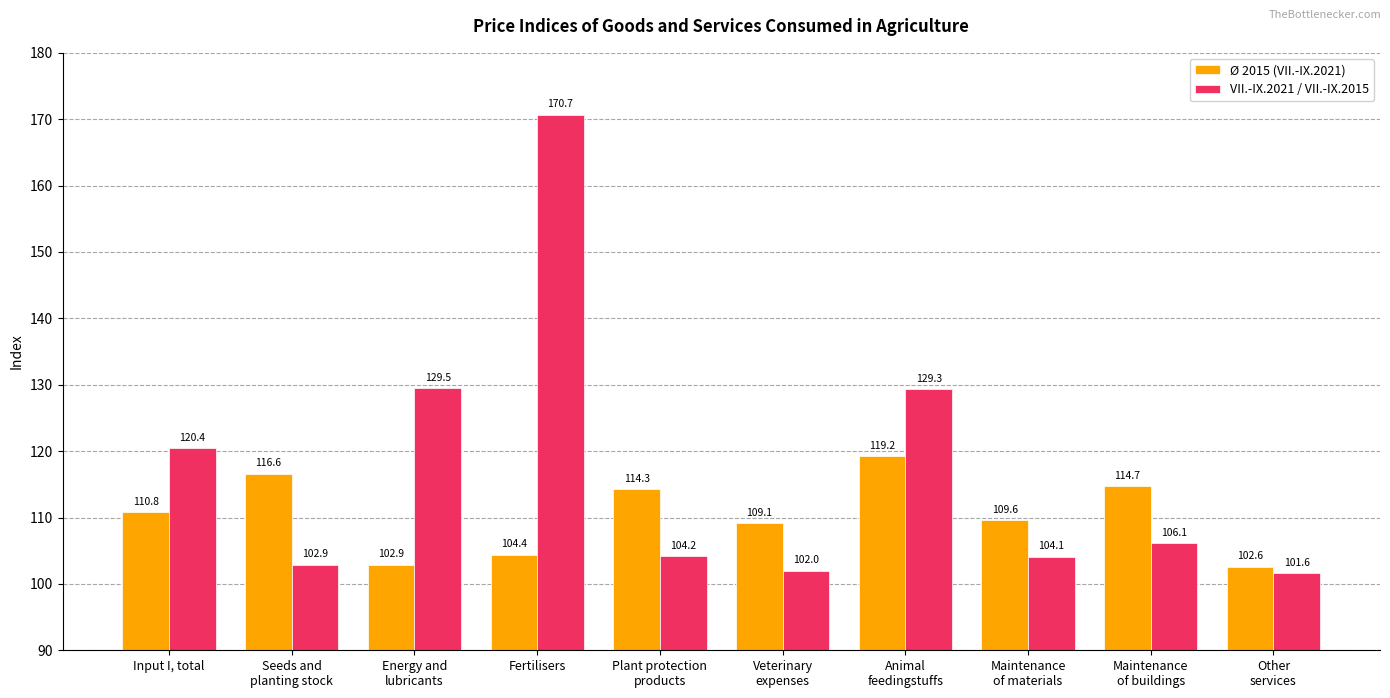

What is the minimum value shown in the chart?

101.6